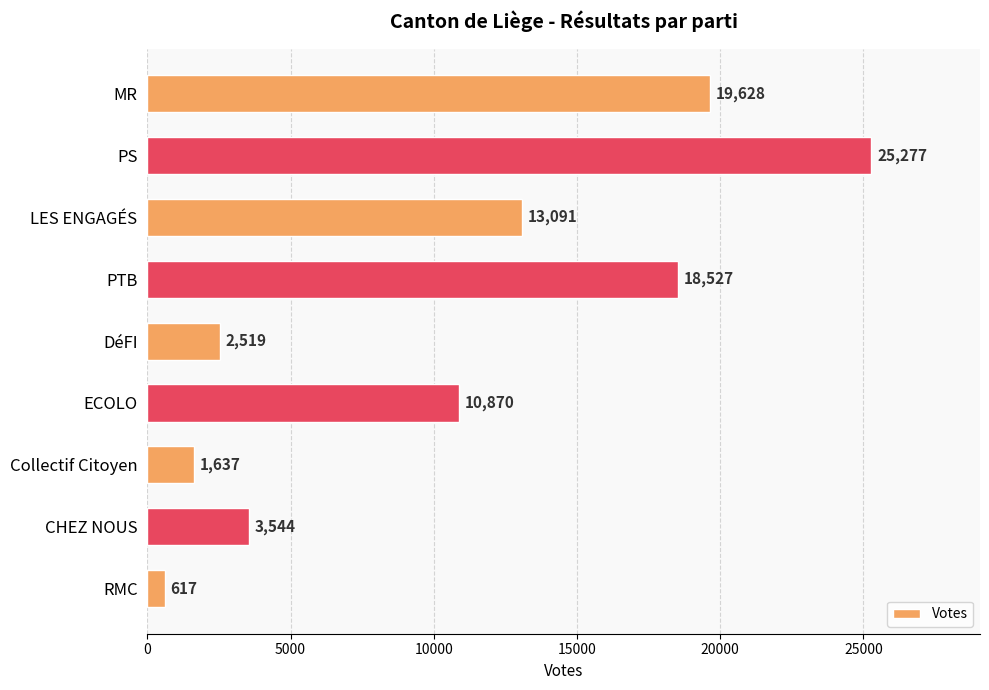

The value at LES ENGAGÉS is 13091. True or false?

True